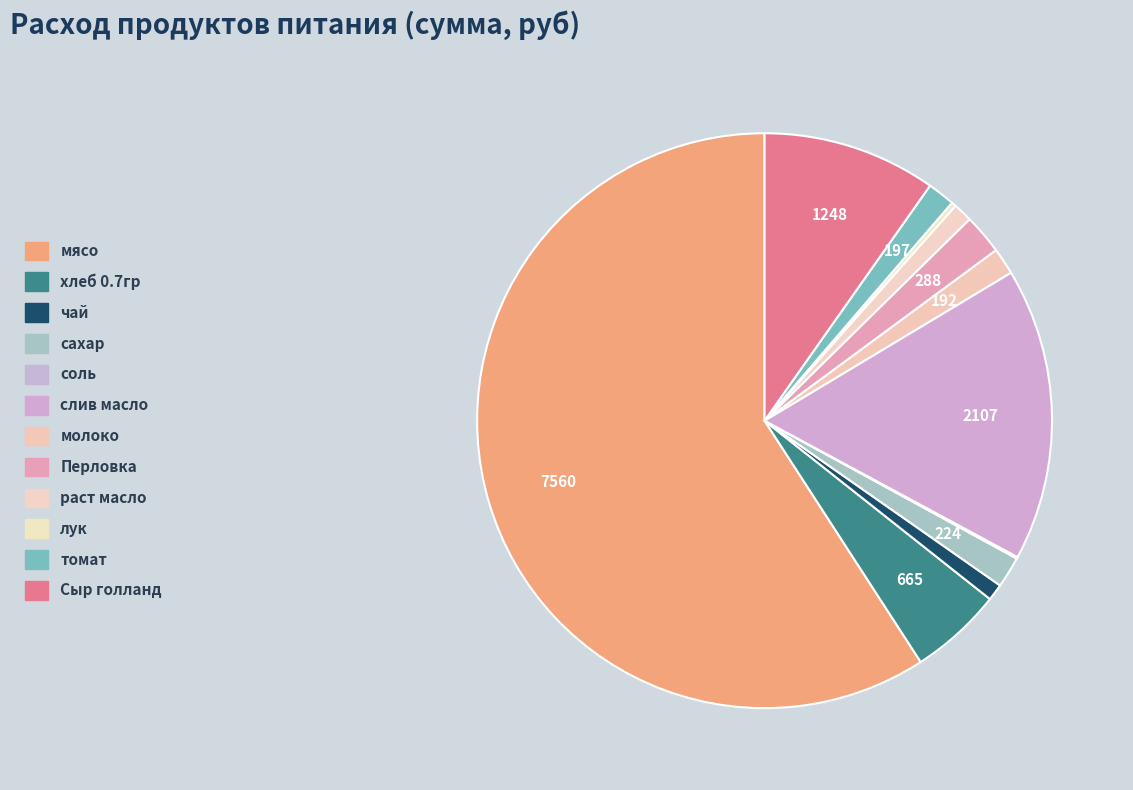

To the nearest percent, what is the combined percentage of слив масло and сахар?

18%